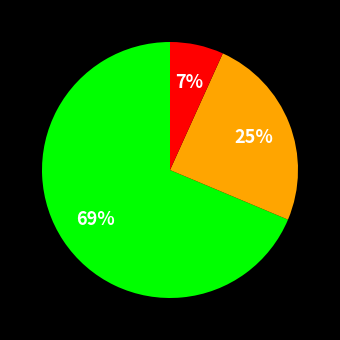

To the nearest percent, what is the average slice percentage?

33%